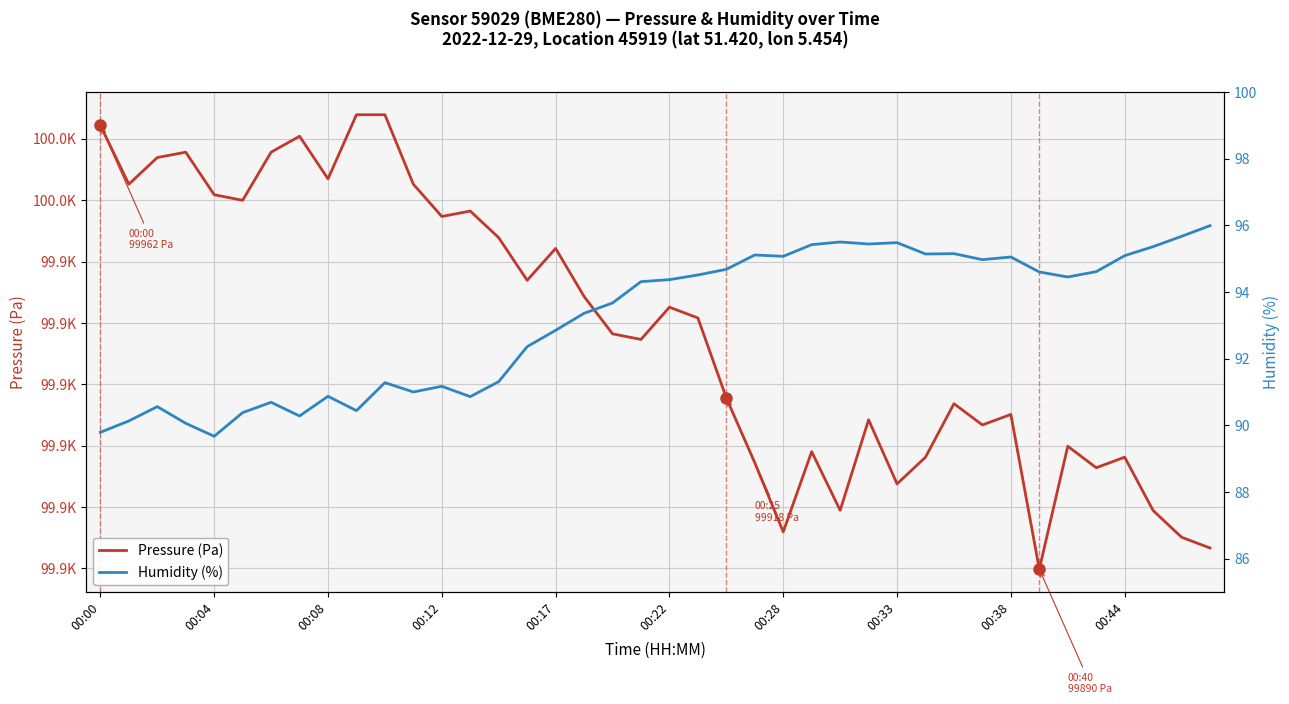

Rank the series by their maximum value, from highest to lowest.

Pressure (Pa), Humidity (%)